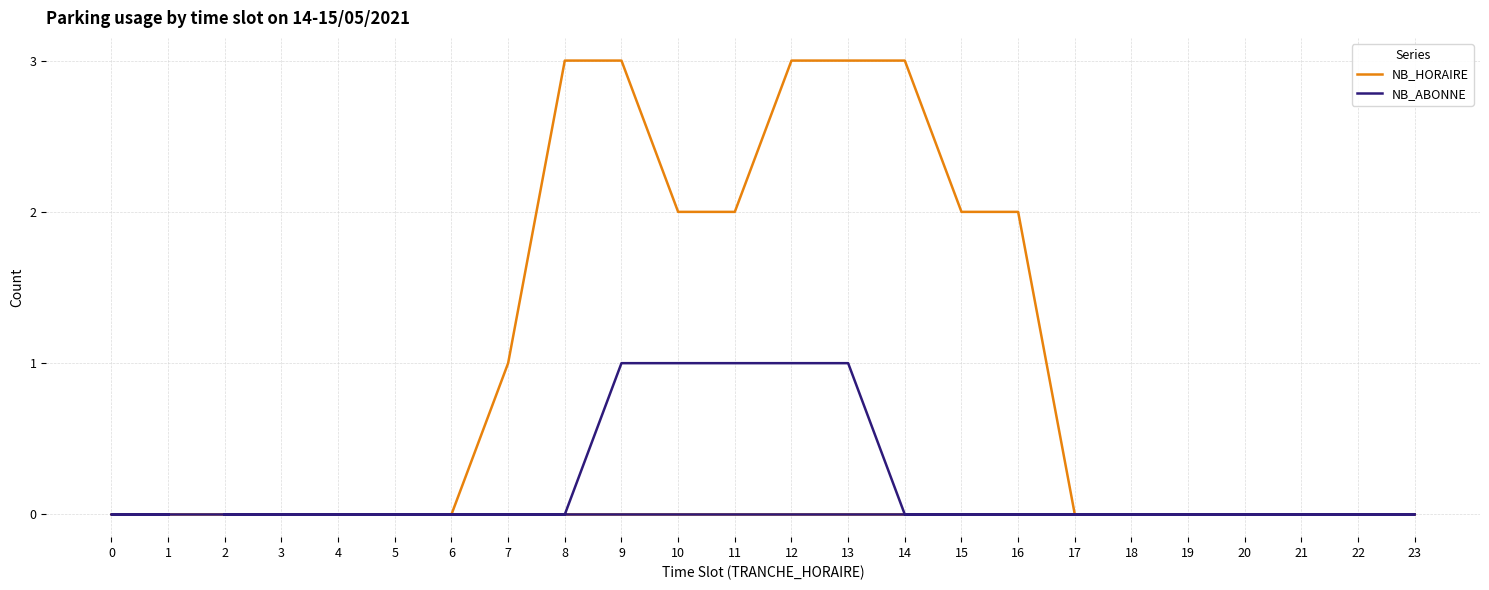

At which label is NB_ABONNE closest to 0?

2